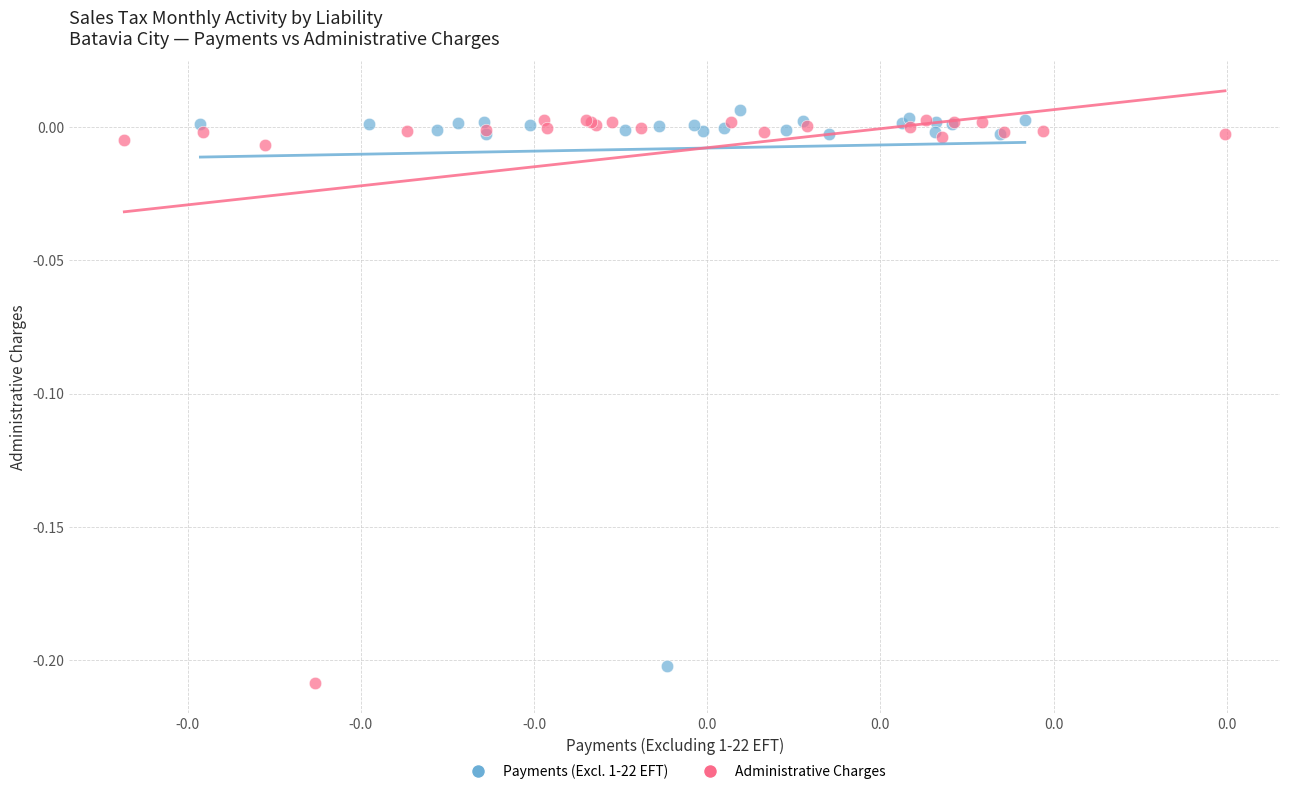

Which series reaches the maximum Y coordinate?

Payments (Excl. 1-22 EFT)